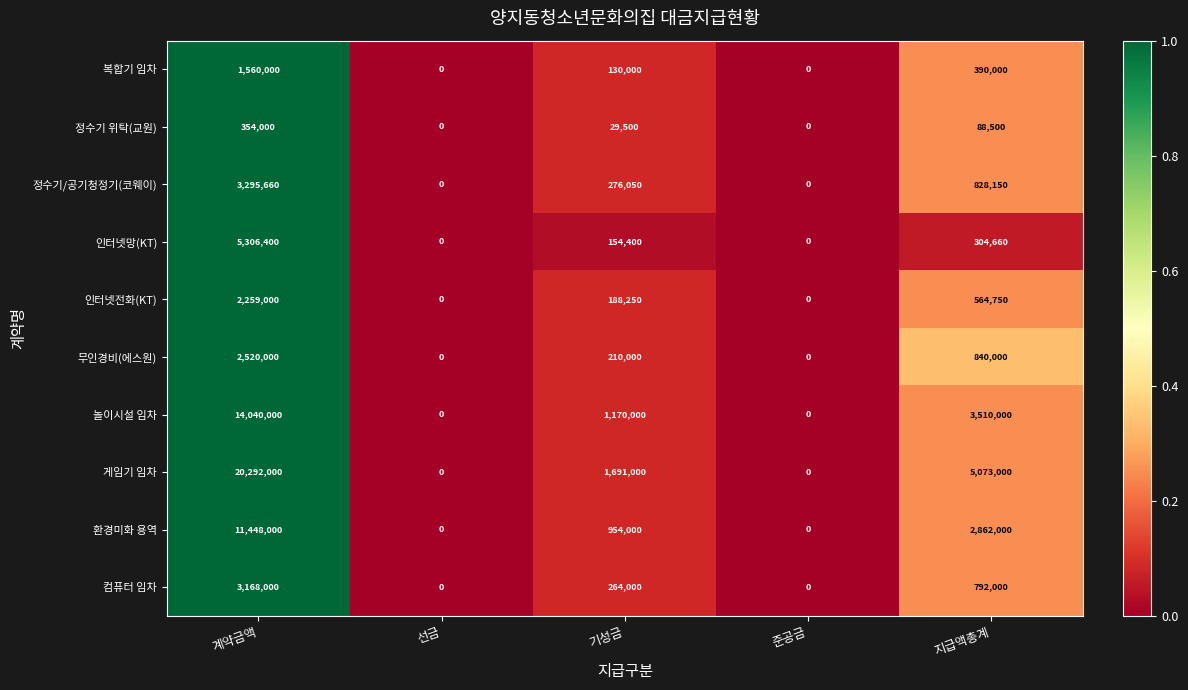

What is the greatest value displayed?

20292000